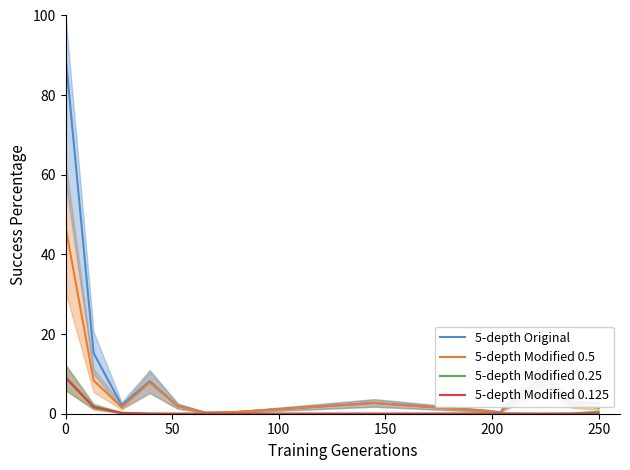

Which series has the largest range (max minus min)?

5-depth Original